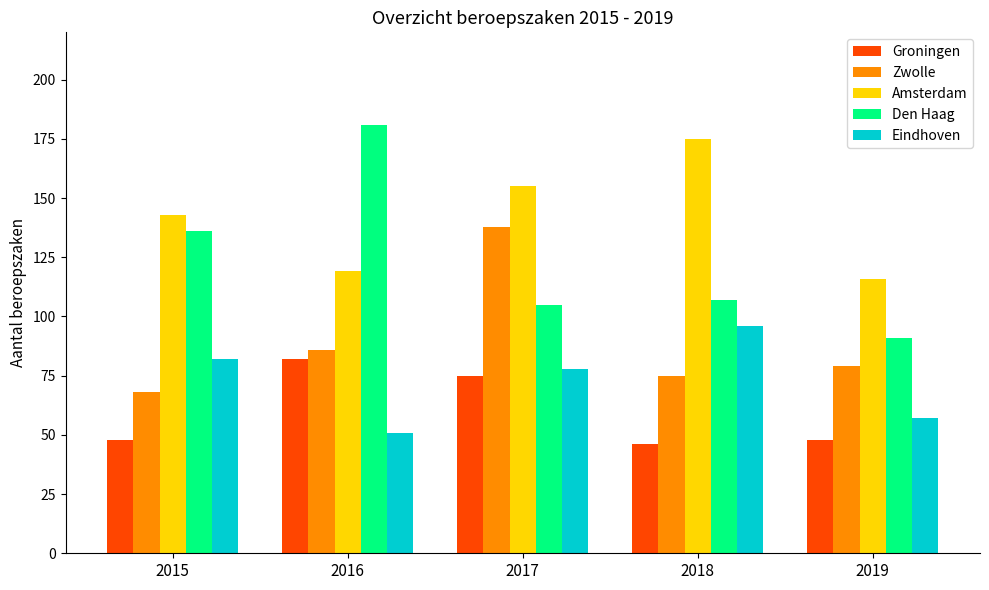

Which series has the widest spread of values?

Den Haag